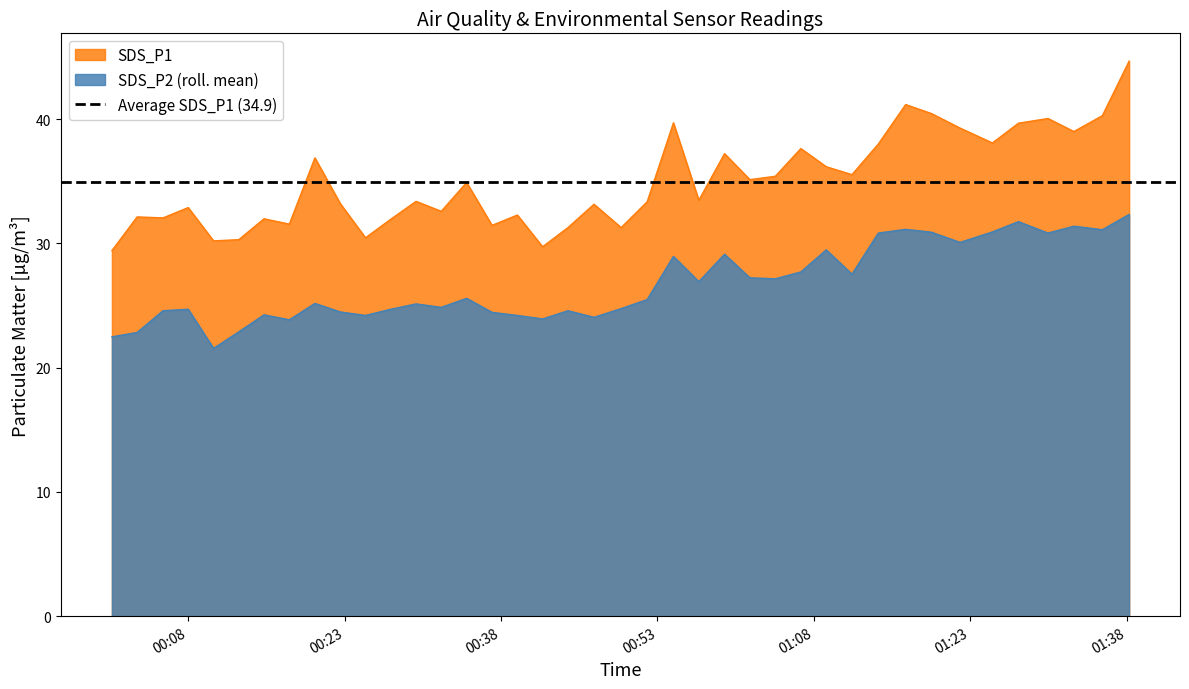

True or false: SDS_P1 and SDS_P2 (roll. mean) cross at least once.

False